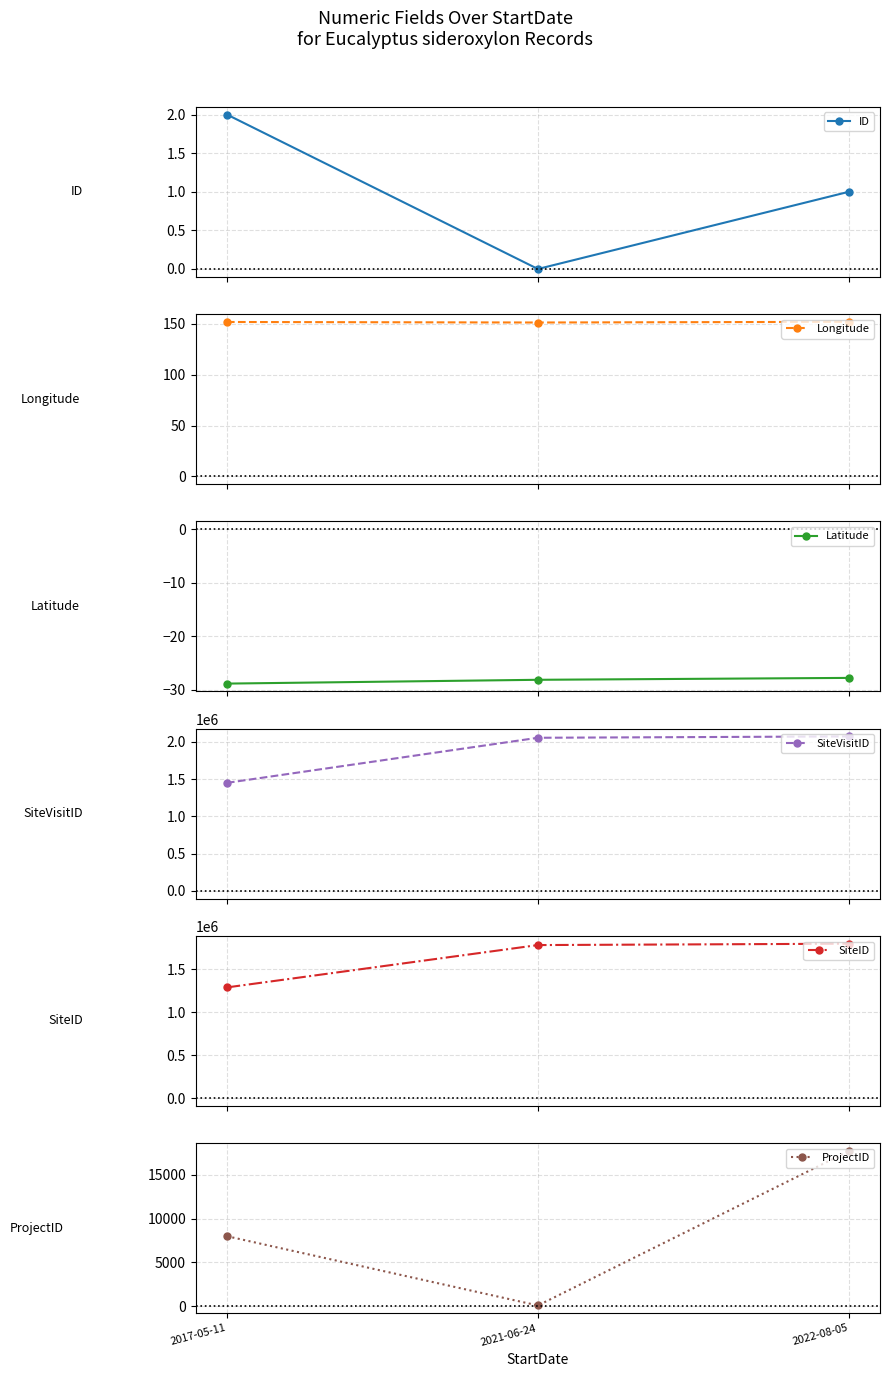

Reading left to right, transcribe all the data shown in this chart.

ID: 2017-05-11=2.0	2021-06-24=0.0	2022-08-05=1.0
Longitude: 2017-05-11=152.0	2021-06-24=151.4	2022-08-05=152.1
Latitude: 2017-05-11=-28.8	2021-06-24=-28.1	2022-08-05=-27.8
SiteVisitID: 2017-05-11=1451124.0	2021-06-24=2056628.0	2022-08-05=2074750.0
SiteID: 2017-05-11=1286214.0	2021-06-24=1777906.0	2022-08-05=1793613.0
ProjectID: 2017-05-11=8000.0	2021-06-24=82.0	2022-08-05=17732.0